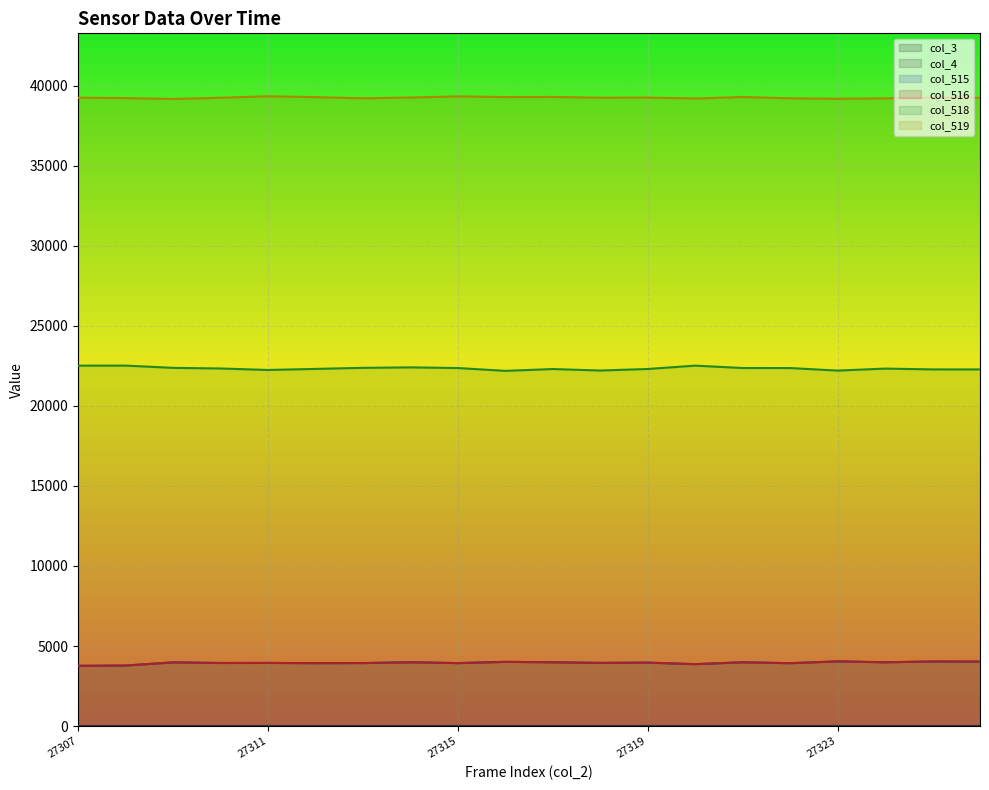

Is this an area chart (filled region under the line)?

No